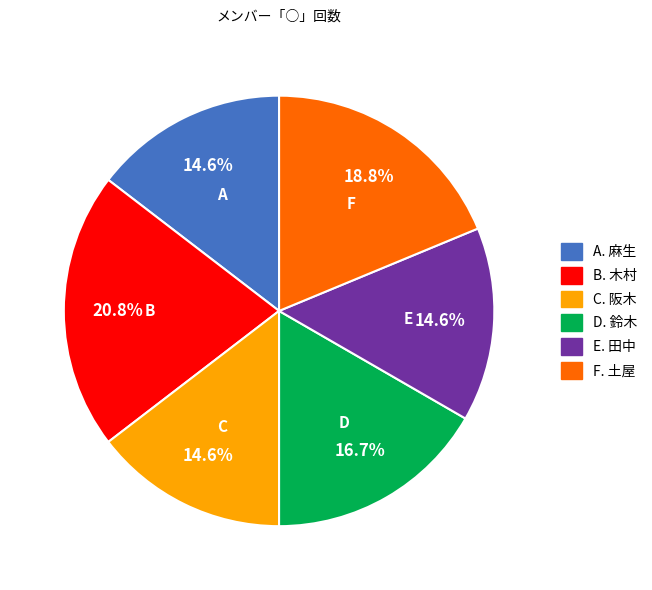

How many segments does this pie chart have?

6